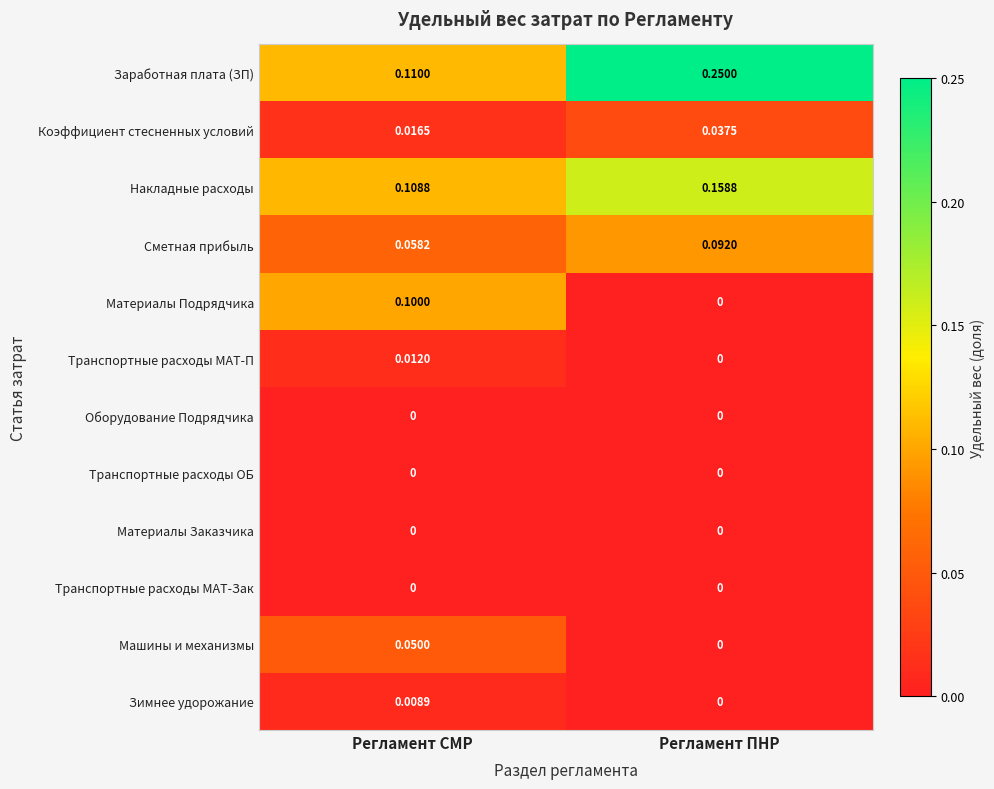

Which series has the largest range (max minus min)?

Заработная плата (ЗП)